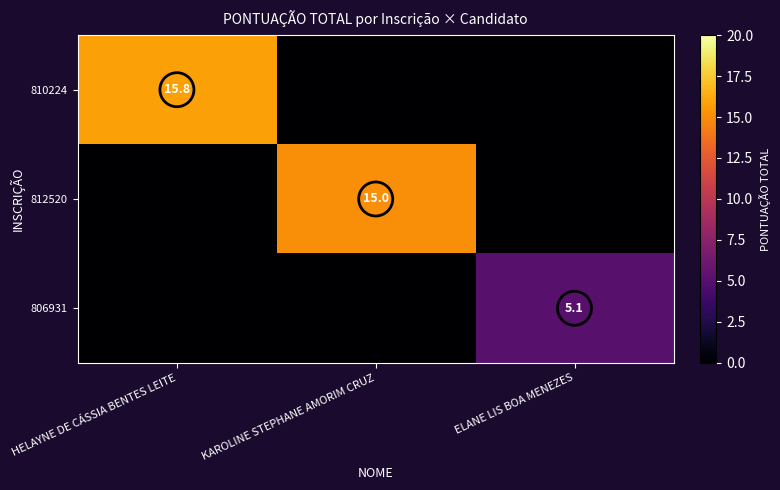

At which label does 806931 reach its minimum?

HELAYNE DE CÁSSIA BENTES LEITE